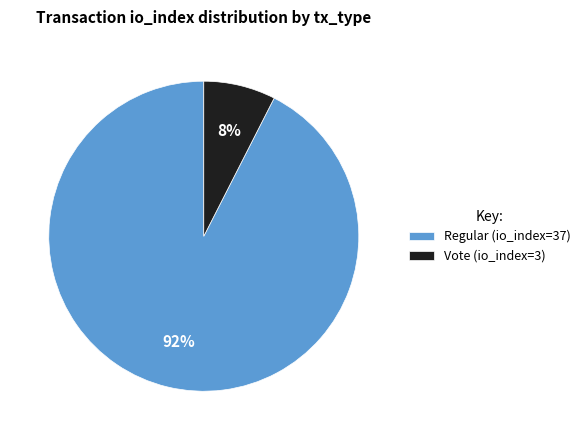

Is the sum of Regular (io_index=37) and Vote (io_index=3) greater than half?

Yes